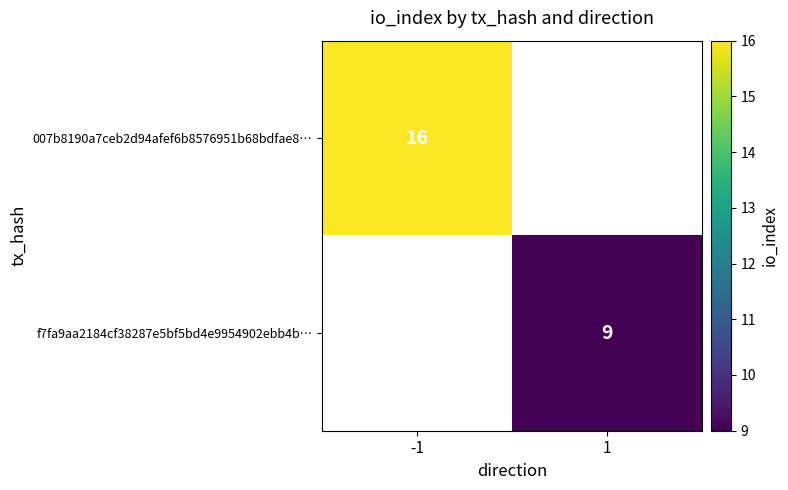

The 007b8190a7ceb2d94afef6b8576951b68bdfae8… series shows 7 at -1. True or false?

False